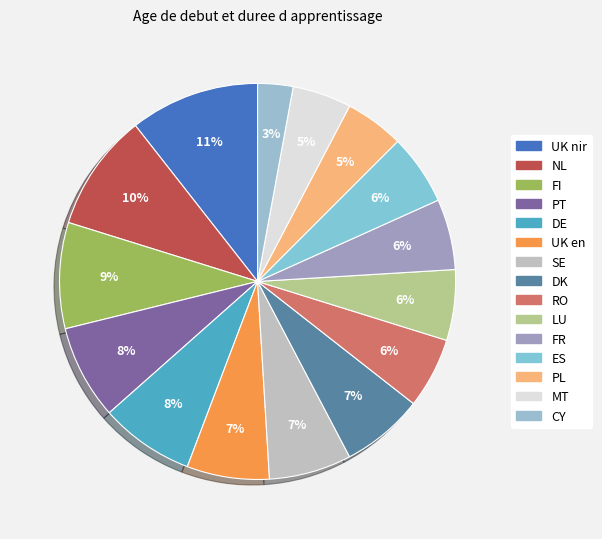

Which slice is the smallest?

CY